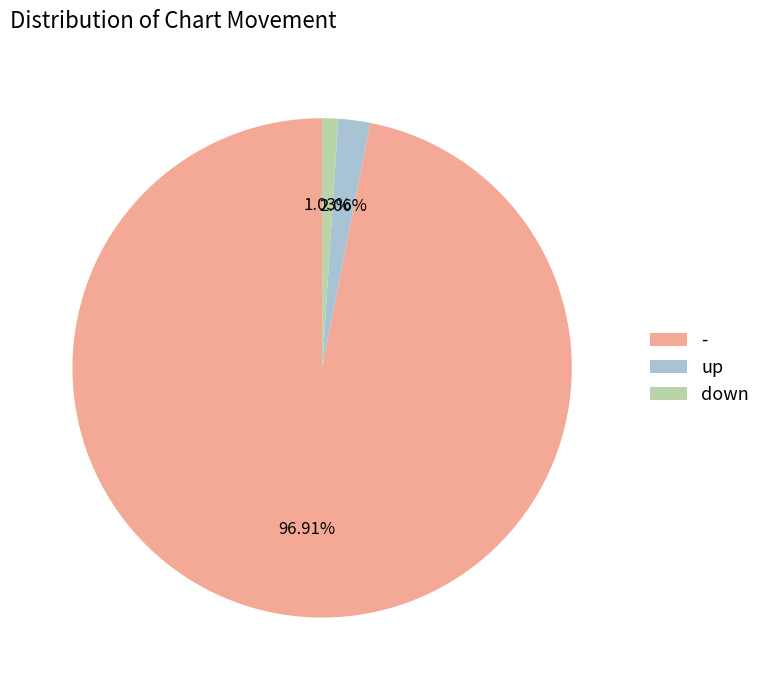

What is the majority slice?

-